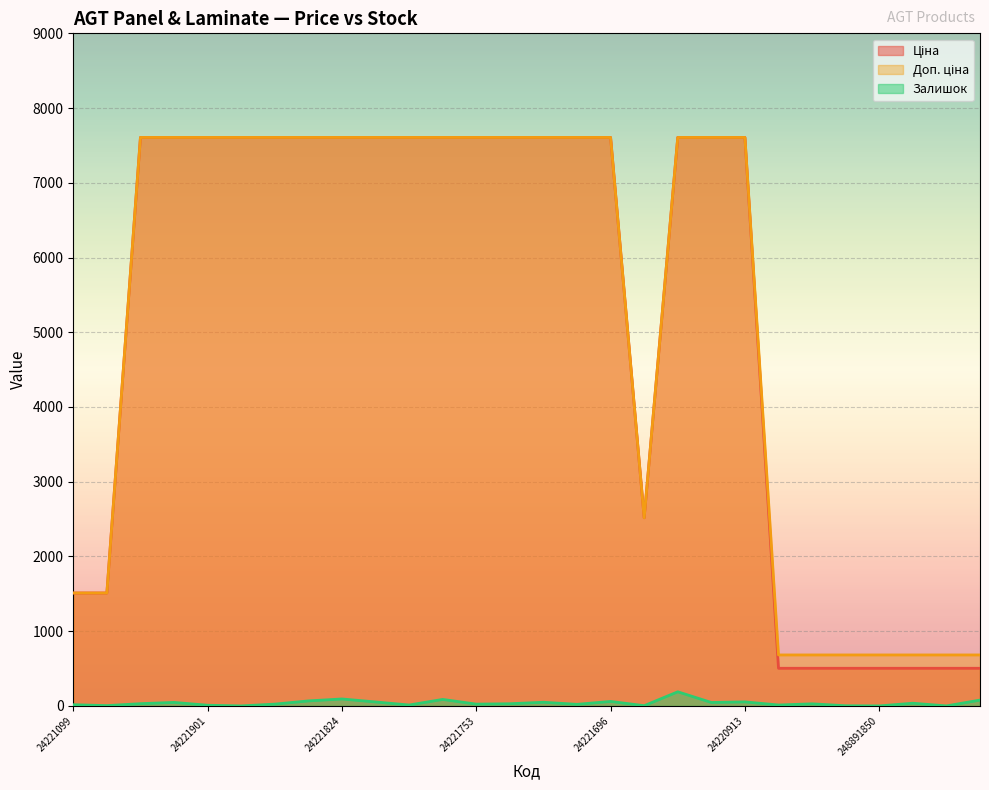

What is the average value of the Залишок series?

38.3